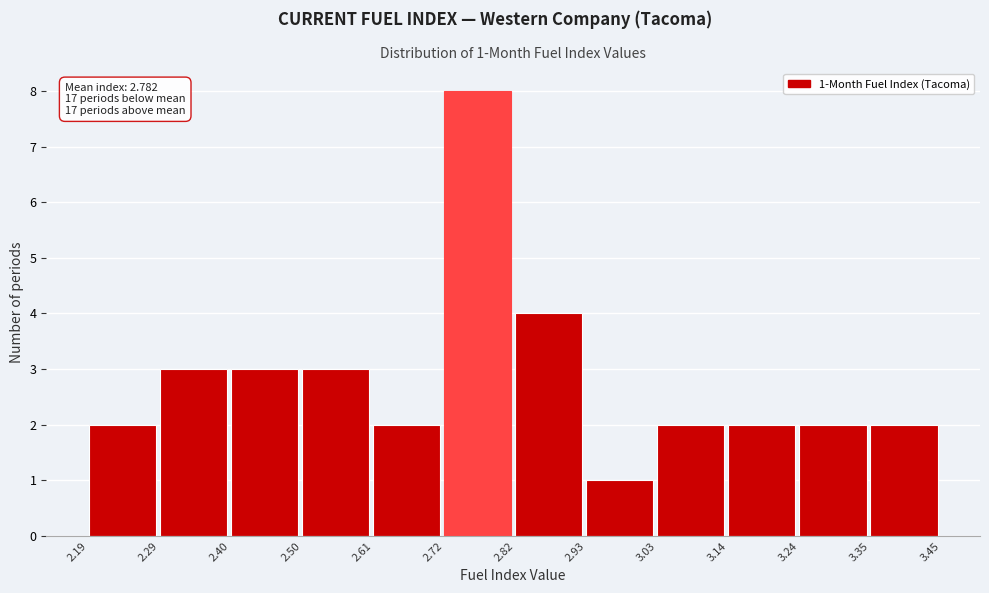

Over which range of the x-axis is the bar tallest?

2.72 to 2.82